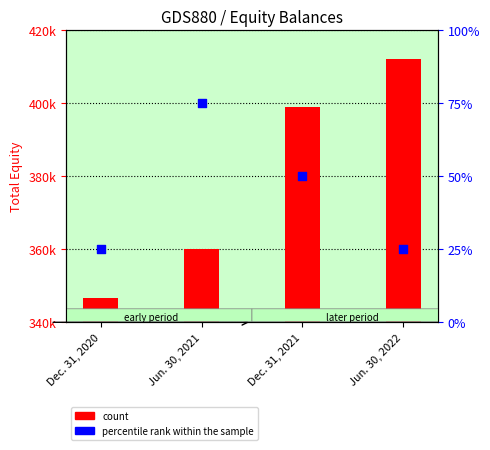

Which series has the largest Y range (max minus min)?

count